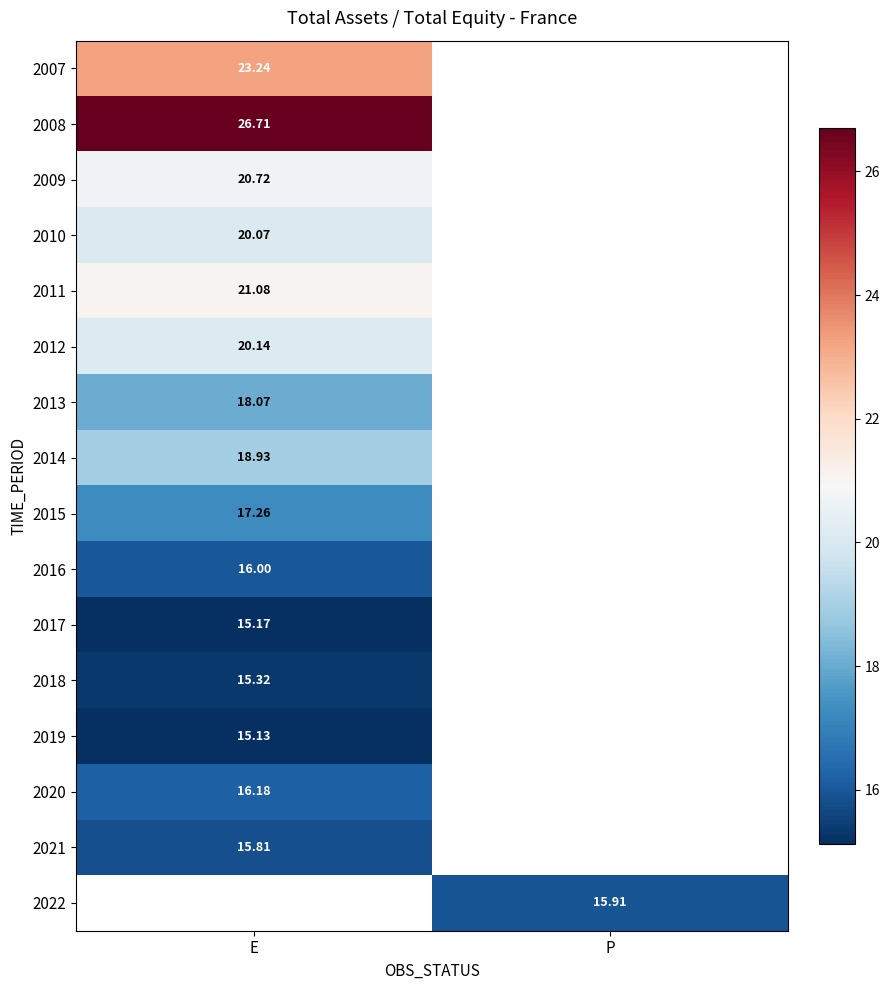

Is the value of 2020 at E greater than the value of 2015 at E?

No